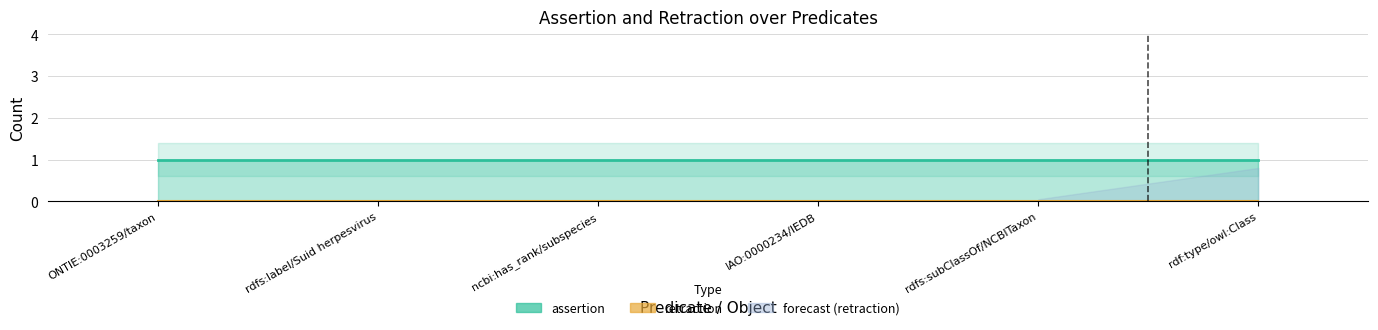

Reading right to left, extract all data points from this chart.

assertion: rdf:type/owl:Class=1	rdfs:subClassOf/NCBITaxon=1	IAO:0000234/IEDB=1	ncbi:has_rank/subspecies=1	rdfs:label/Suid herpesvirus=1	ONTIE:0003259/taxon=1
retraction: rdf:type/owl:Class=0	rdfs:subClassOf/NCBITaxon=0	IAO:0000234/IEDB=0	ncbi:has_rank/subspecies=0	rdfs:label/Suid herpesvirus=0	ONTIE:0003259/taxon=0